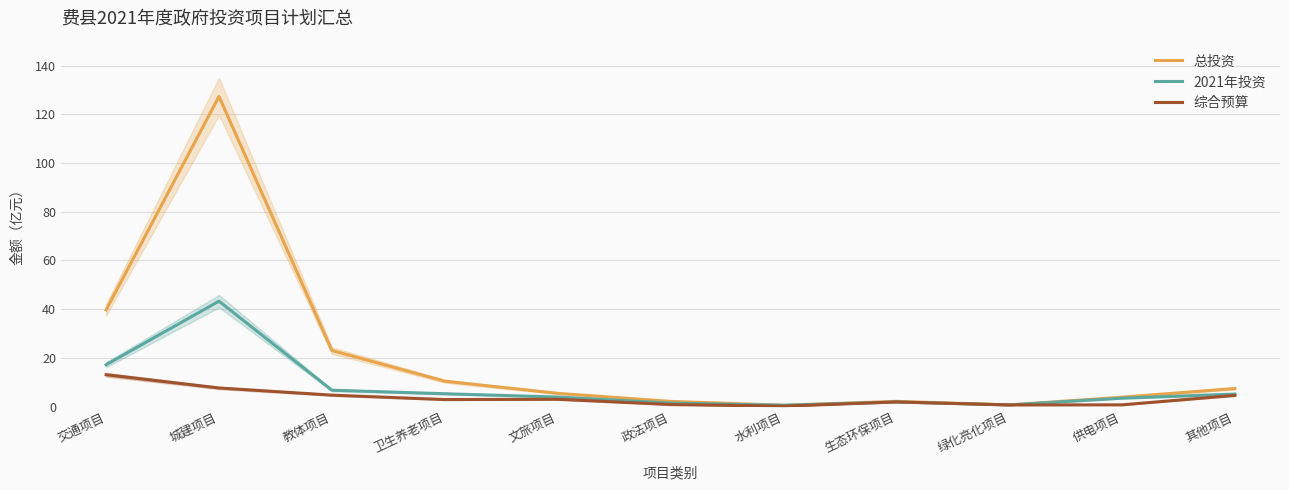

How many interior local peaks does the 2021年投资 series have?

2